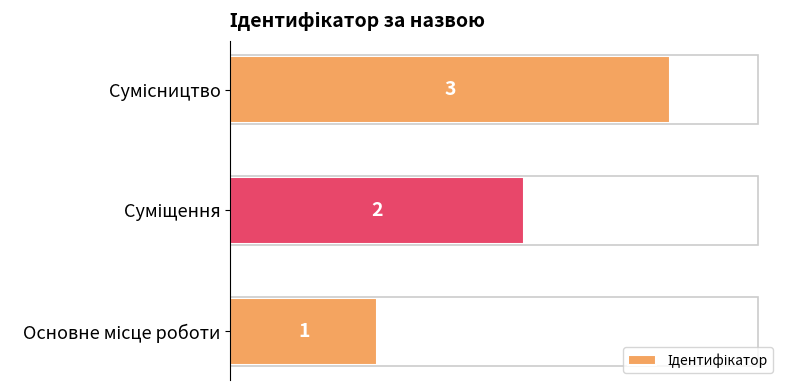

What is the greatest value displayed?

3